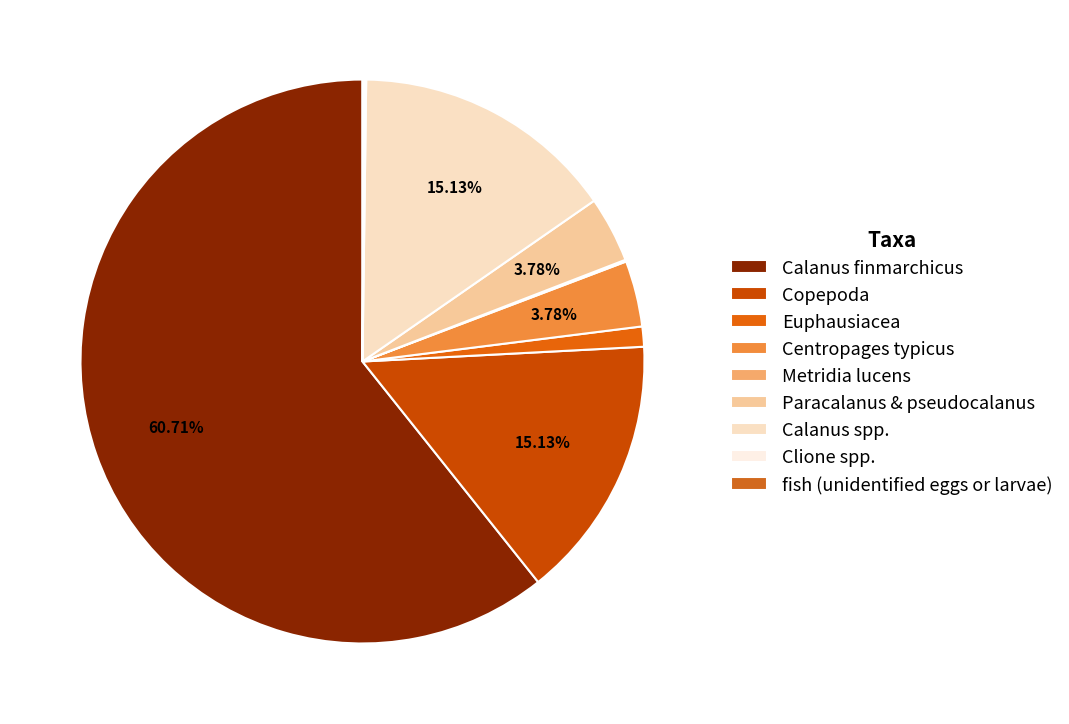

The Paracalanus & pseudocalanus slice represents 1% of the pie. True or false?

False